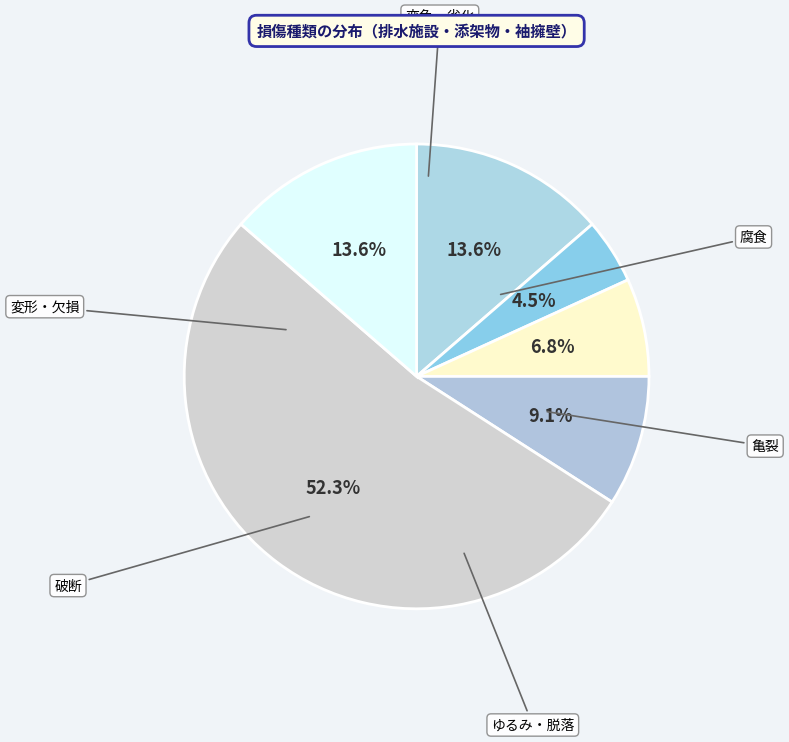

To the nearest percent, what is the average slice percentage?

17%